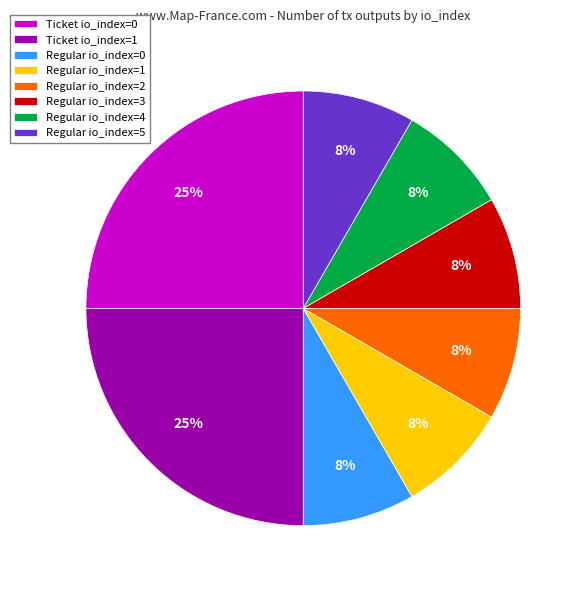

Is there a majority slice in this chart?

No